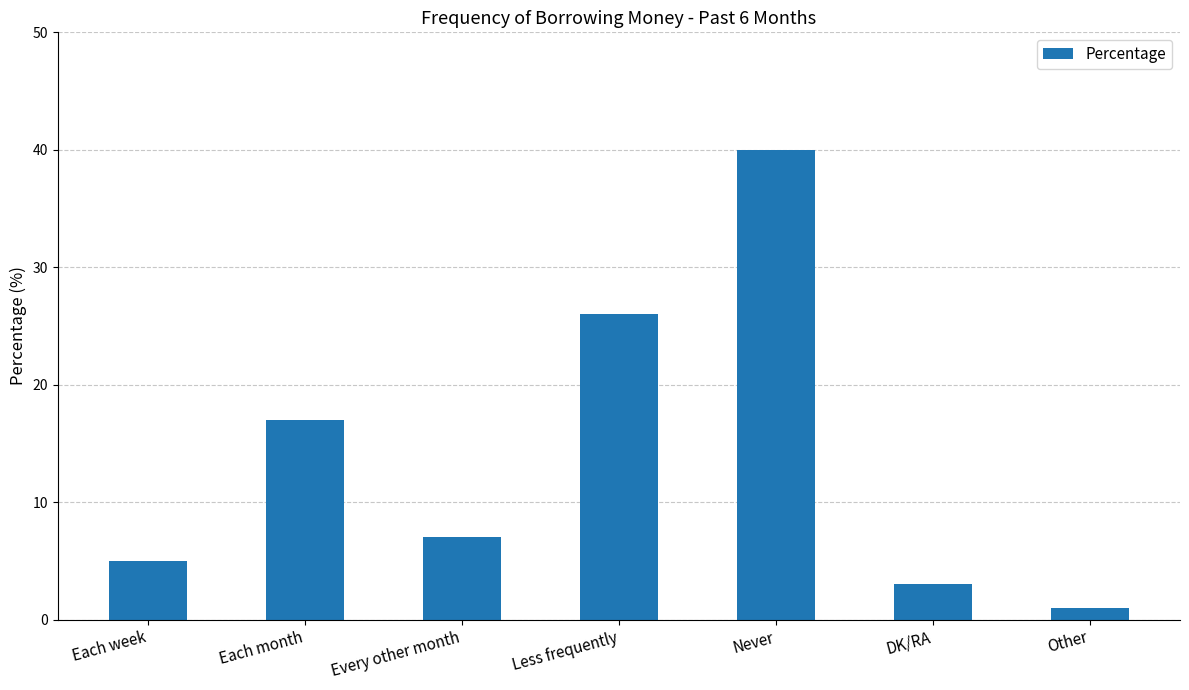

What is the change in value from Less frequently to Never?

+14